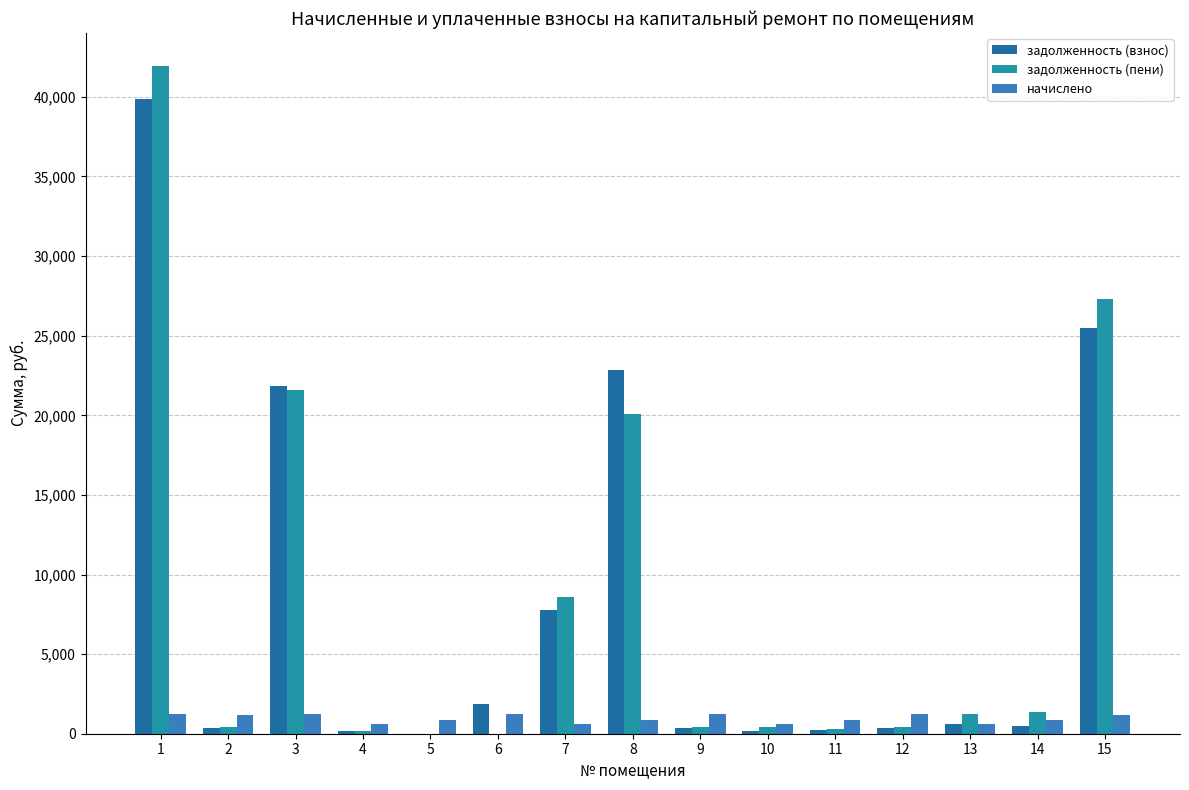

Reading left to right, what are all the values shown in this chart?

задолженность (взнос): 1=39836.2	2=352.8	3=21820.4	4=180.0	5=0.0	6=1854.9	7=7801.0	8=22853.2	9=367.2	10=180.8	11=251.8	12=367.2	13=633.4	14=499.9	15=25506.1
задолженность (пени): 1=41926.4	2=392.9	3=21607.7	4=200.5	5=0.0	6=0.0	7=8594.4	8=20054.3	9=408.9	10=401.7	11=280.4	12=408.9	13=1248.3	14=1345.2	15=27291.5
начислено: 1=1222.8	2=1178.8	3=1224.8	4=601.4	5=841.2	6=1226.8	7=605.4	8=841.2	9=1226.8	10=601.4	11=841.2	12=1226.8	13=601.4	14=835.2	15=1190.8